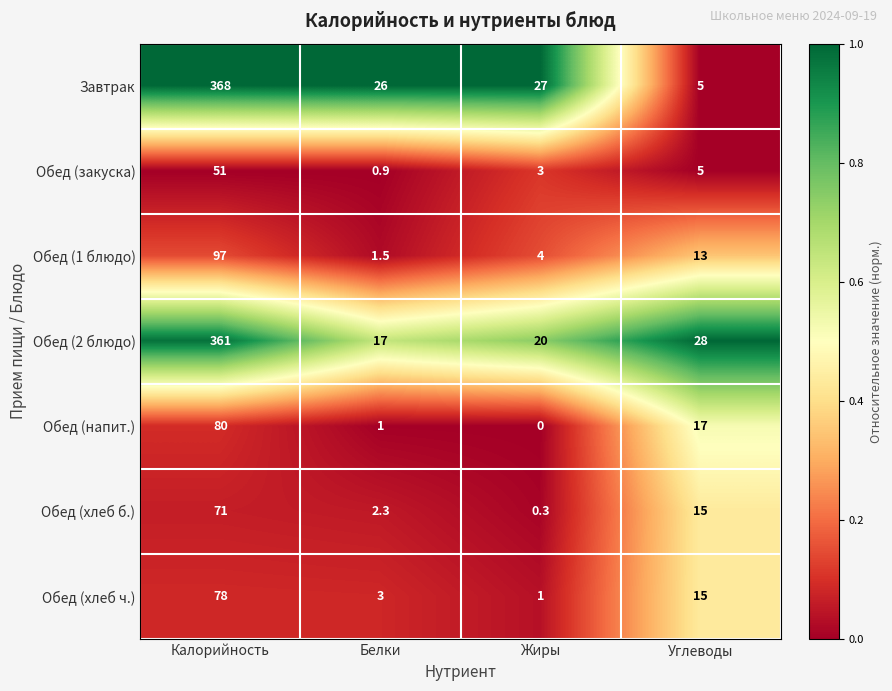

What is the difference between the Обед (1 блюдо) values at Белки and Углеводы?

11.5